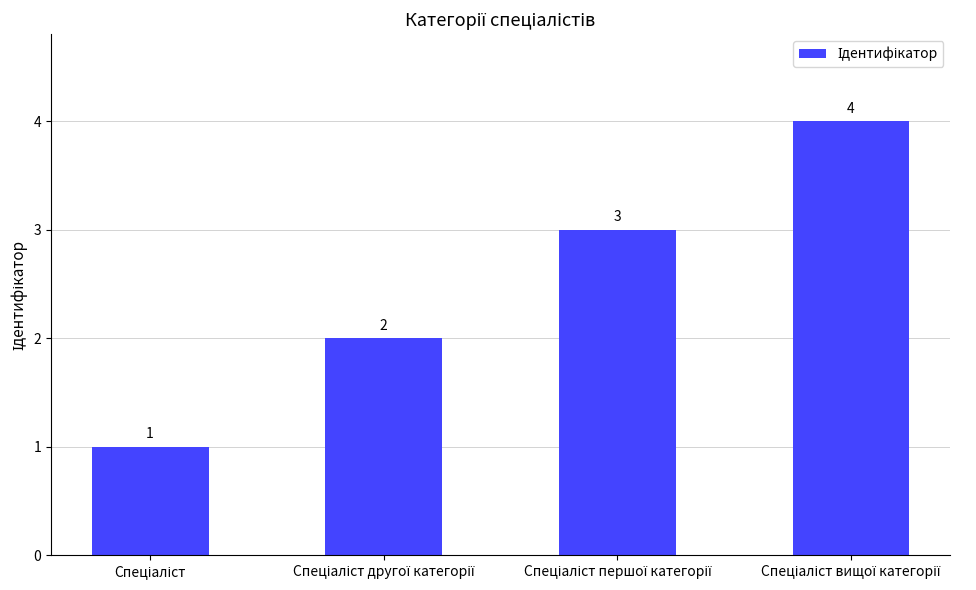

What is the value of the 4th bar from the left?

4